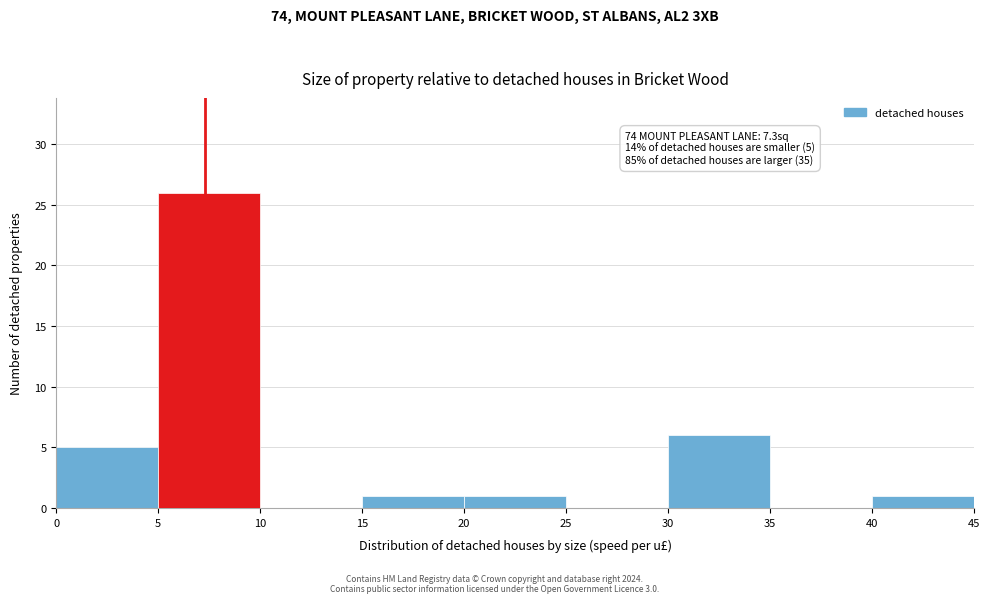

Which range on the x-axis has the tallest bar?

5 to 10